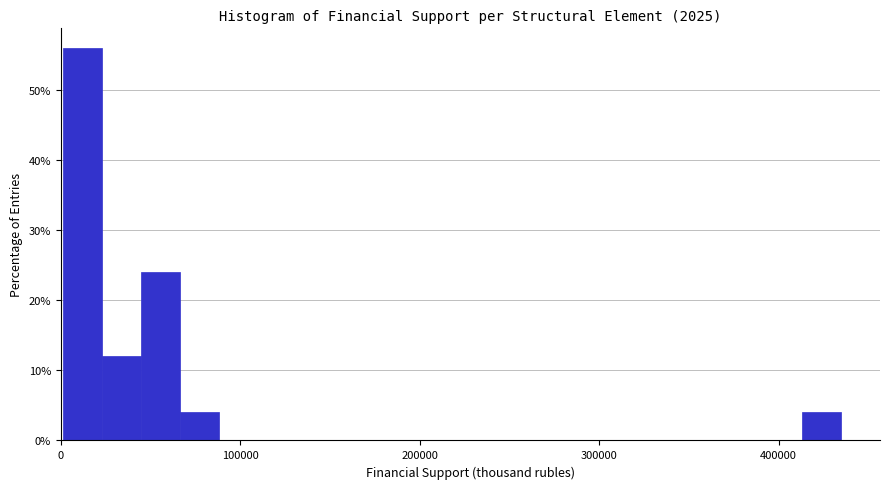

Read against the x-axis, roughly where is the centre of the tallest bar?

10000